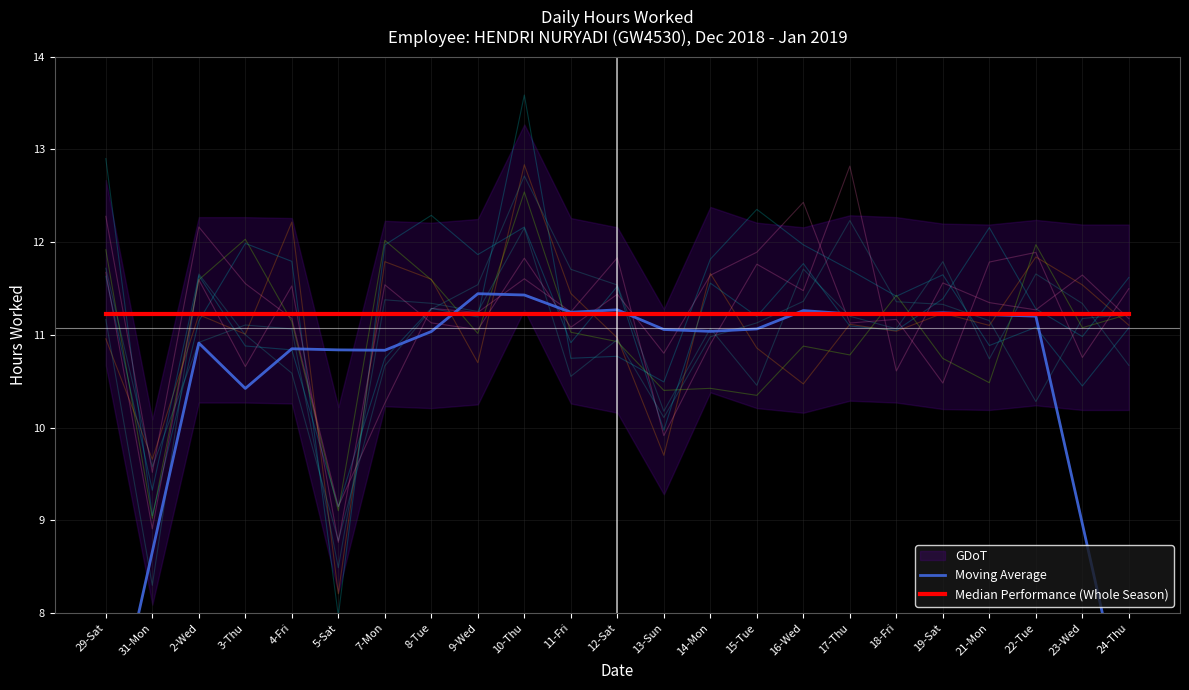

What is the label of the 11th point from the left?

11-Fri